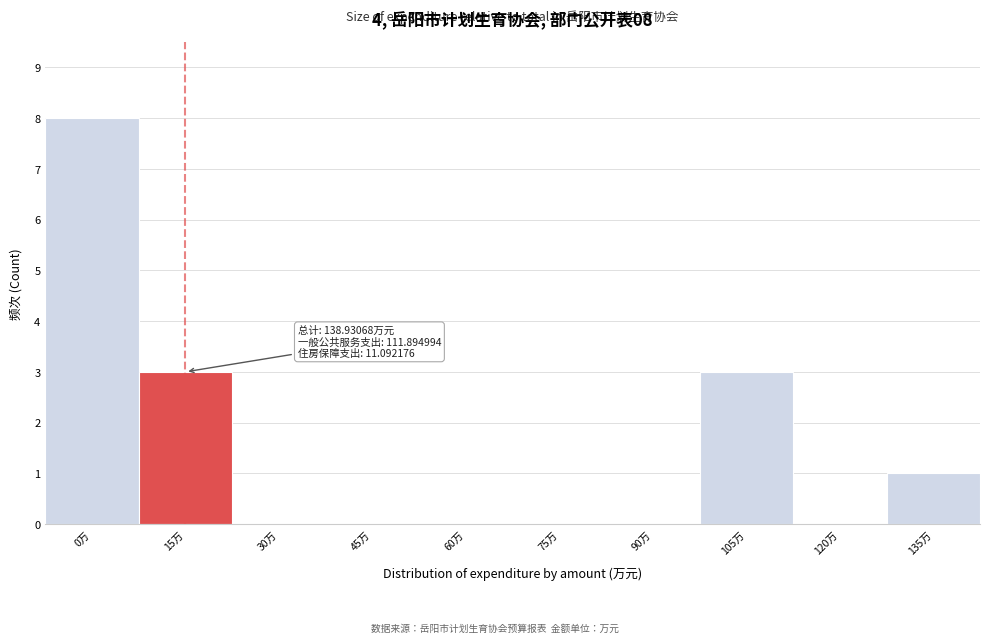

Reading left to right, extract all data points from this chart.

0万=8	15万=3	30万=0	45万=0	60万=0	75万=0	90万=0	105万=3	120万=0	135万=1